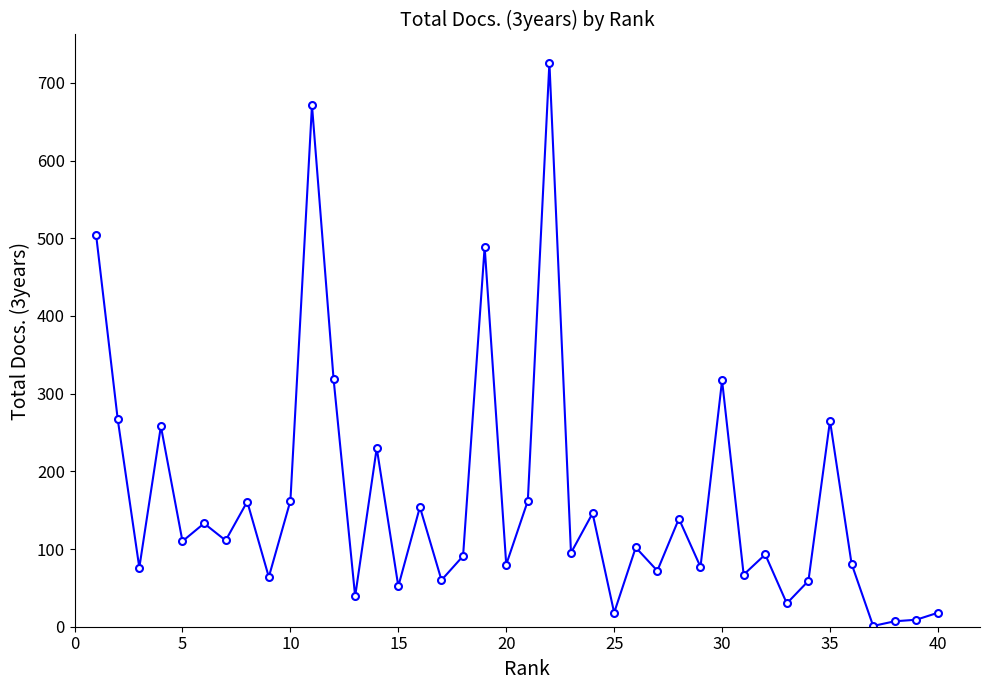

True or false: the data has more than 0 interior local peaks.

True